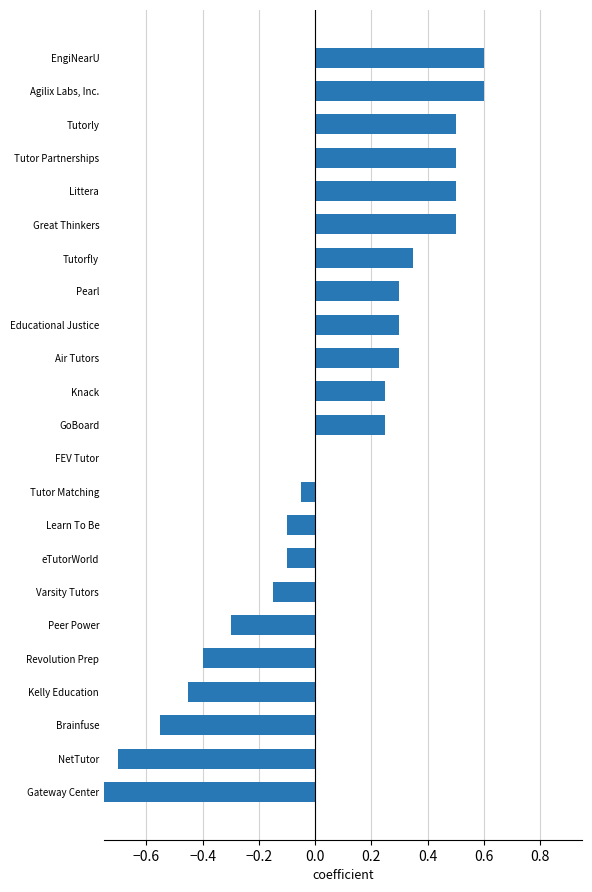

Between Tutor Matching and Great Thinkers, which is larger?

Great Thinkers